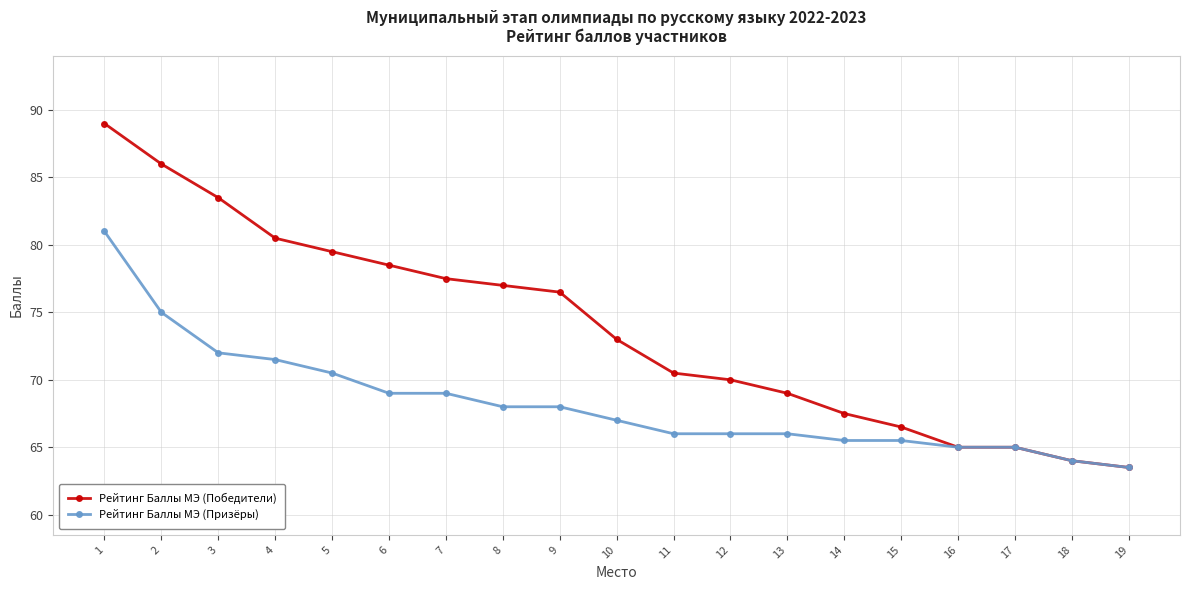

At how many categories does at least one series exceed 79?

5